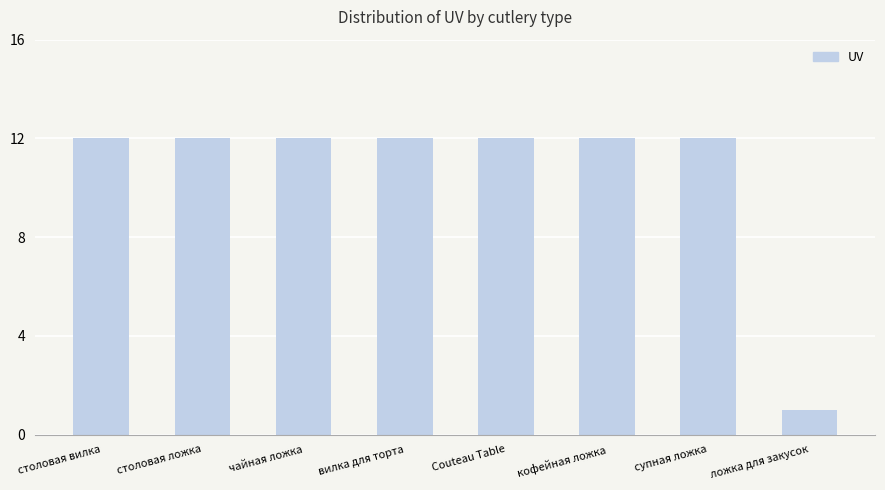

What is the approximate value at чайная ложка?

12